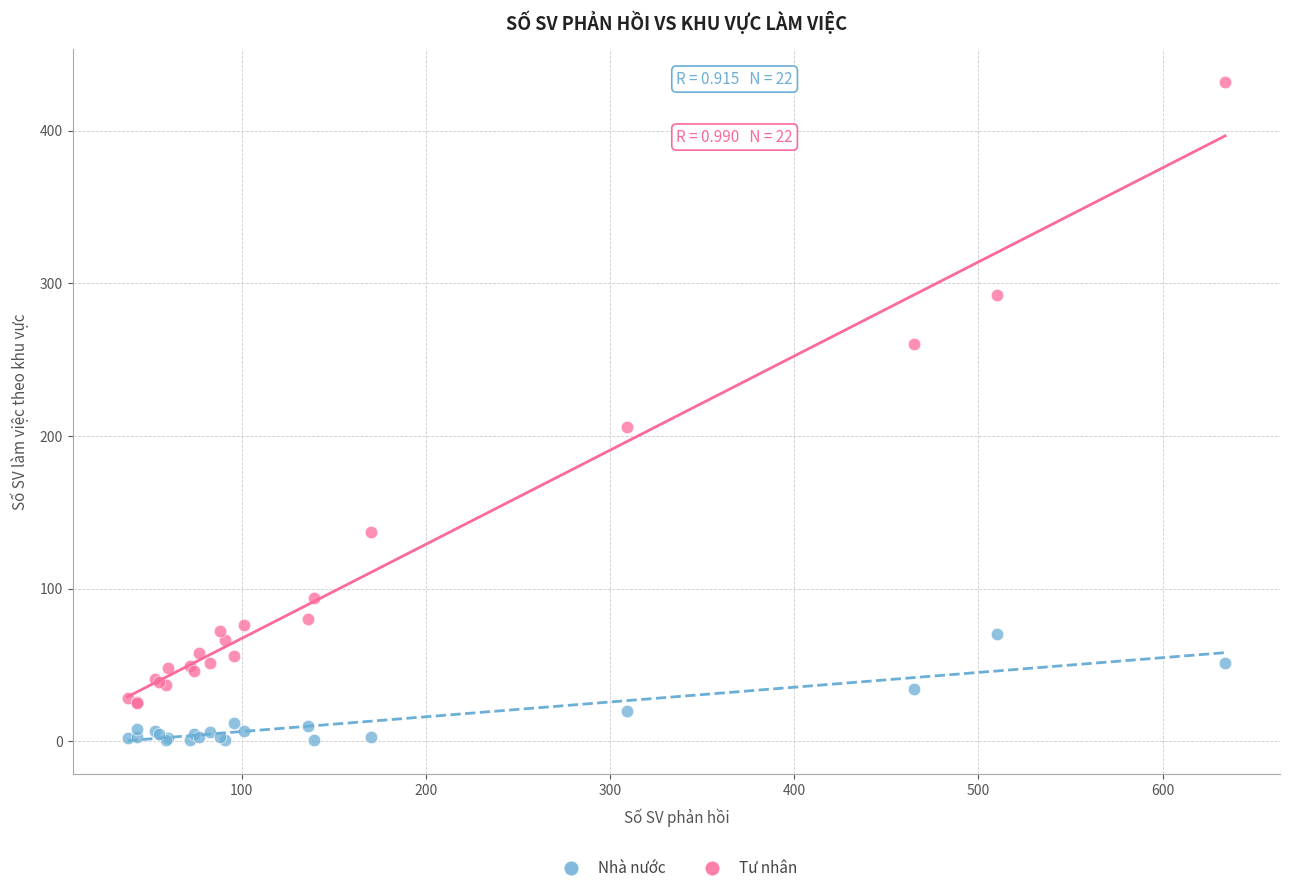

Which series contains the lowest Y value?

Nhà nước